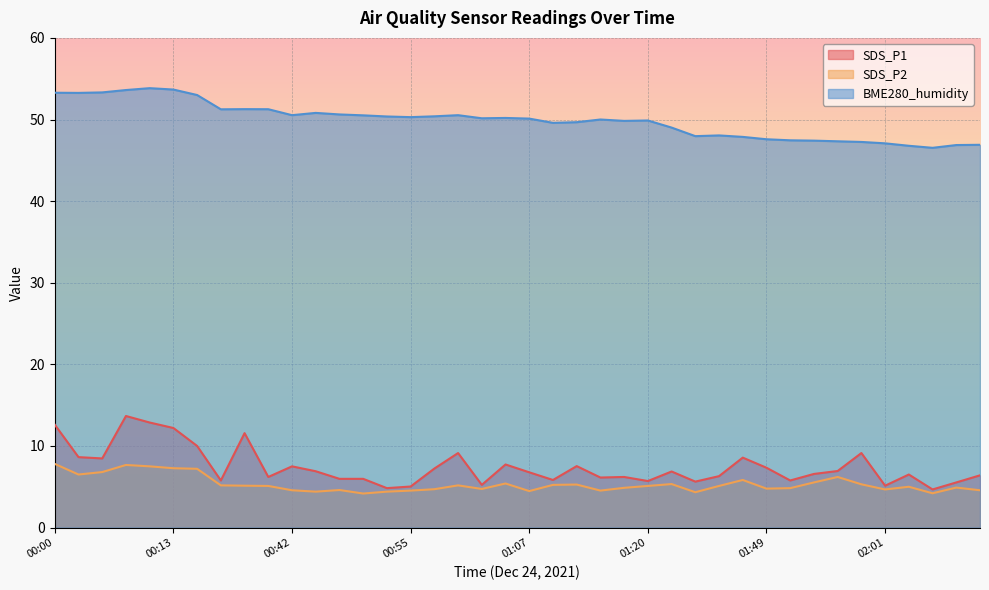

The BME280_humidity series shows 50.4 at 00:52. True or false?

True